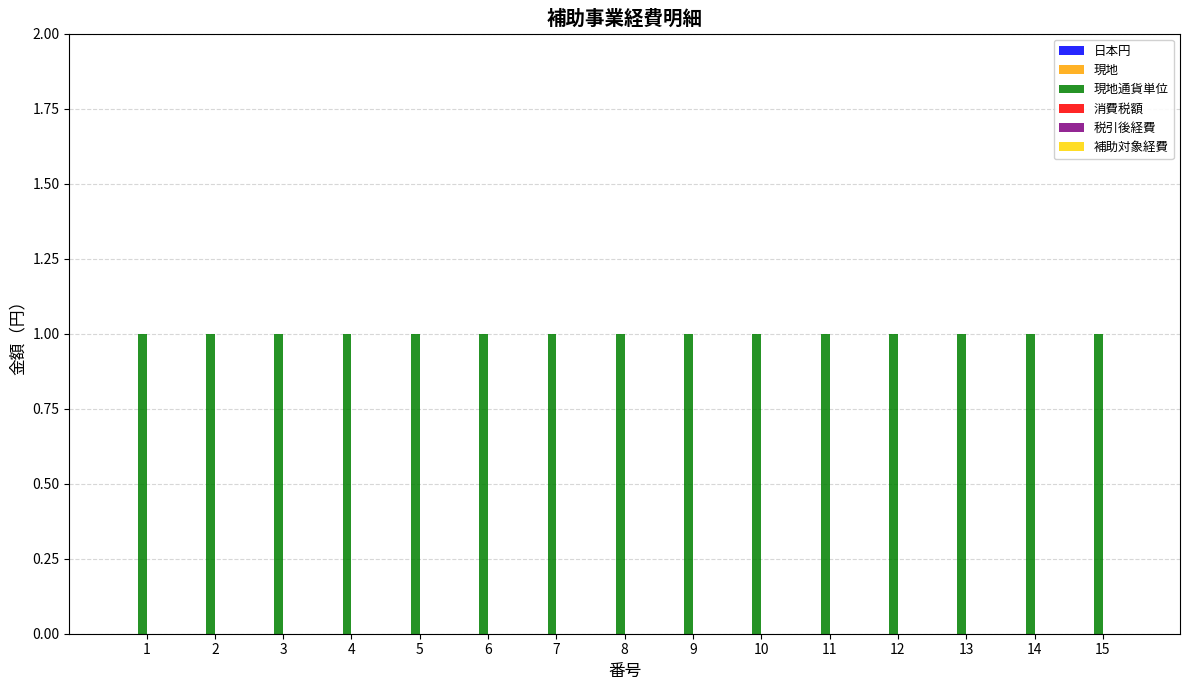

How many bars are there in each group?

6